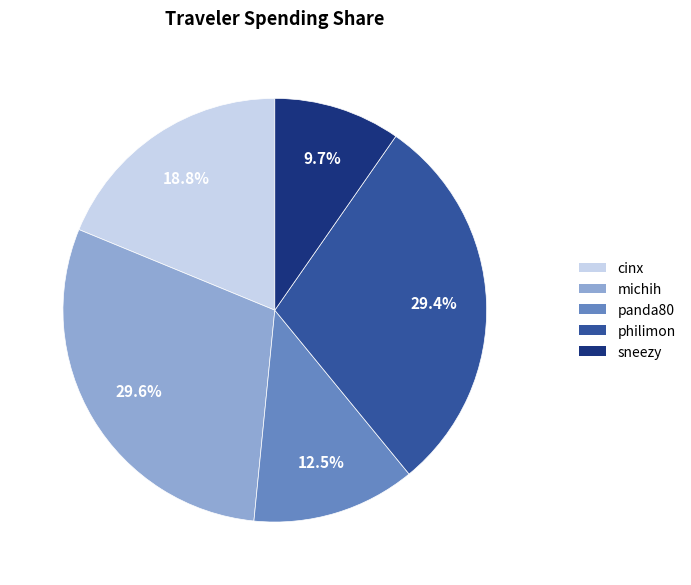

To the nearest percent, what percentage of the pie is michih?

30%